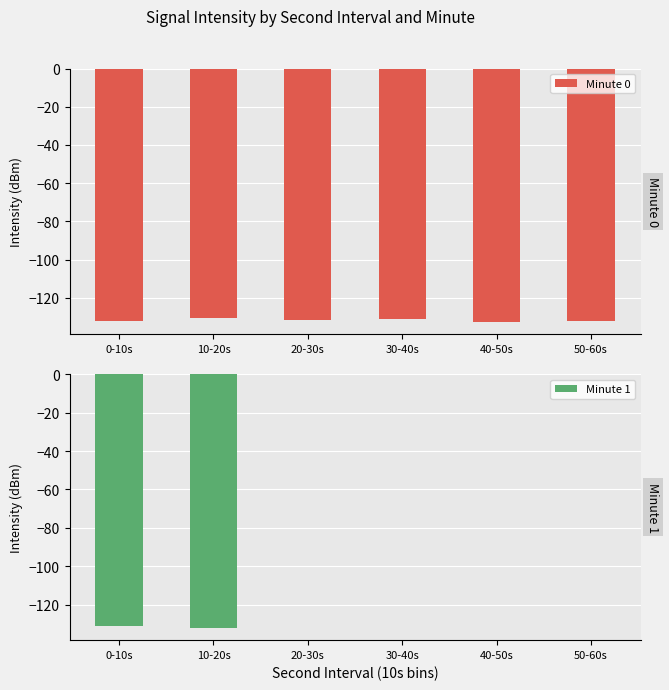

The value of Minute 0 at 20-30s is -131.4. True or false?

True